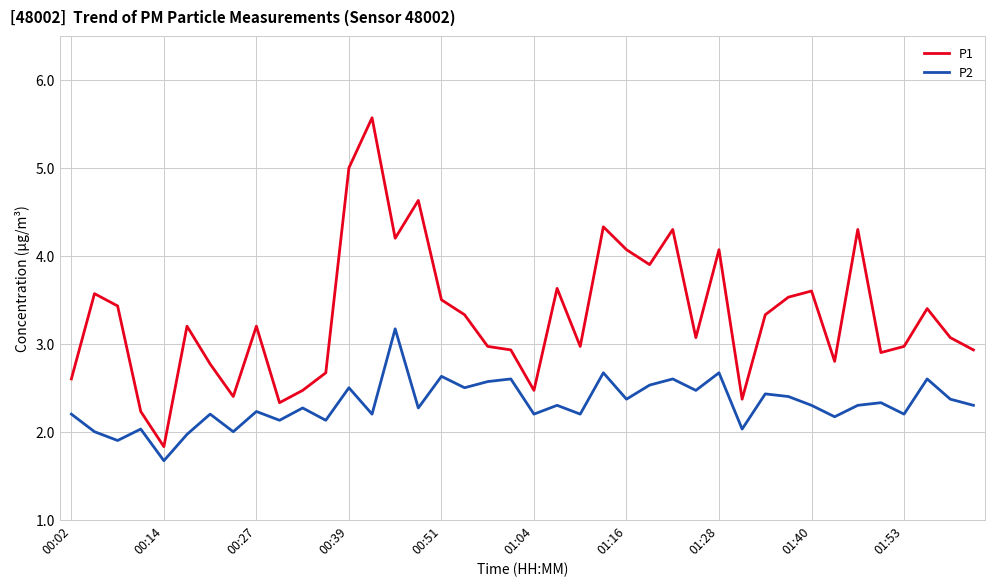

What is the lowest value of the P2 series?

1.7